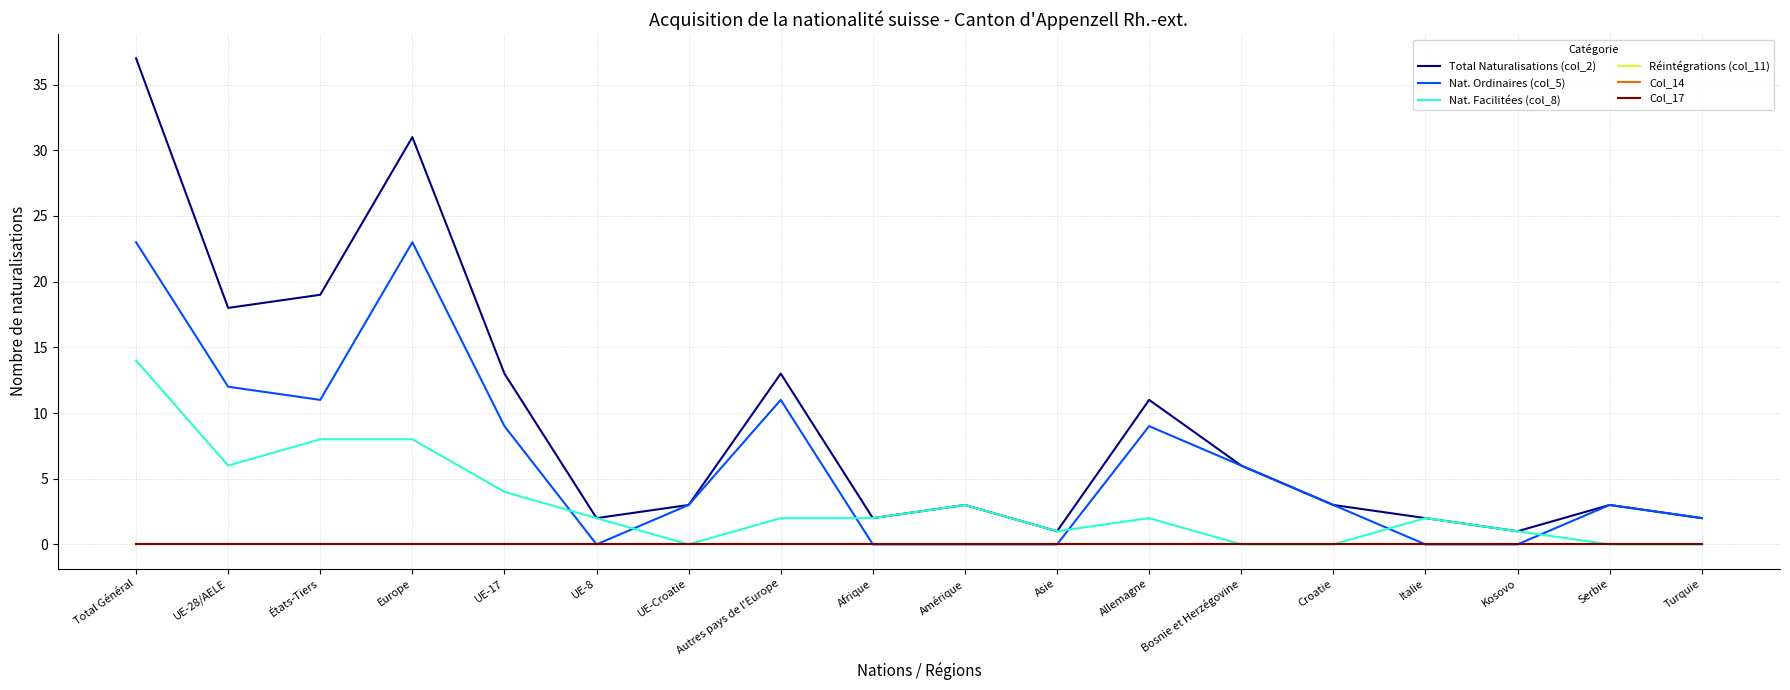

What is the difference between the Nat. Ordinaires (col_5) values at UE-28/AELE and Allemagne?

3